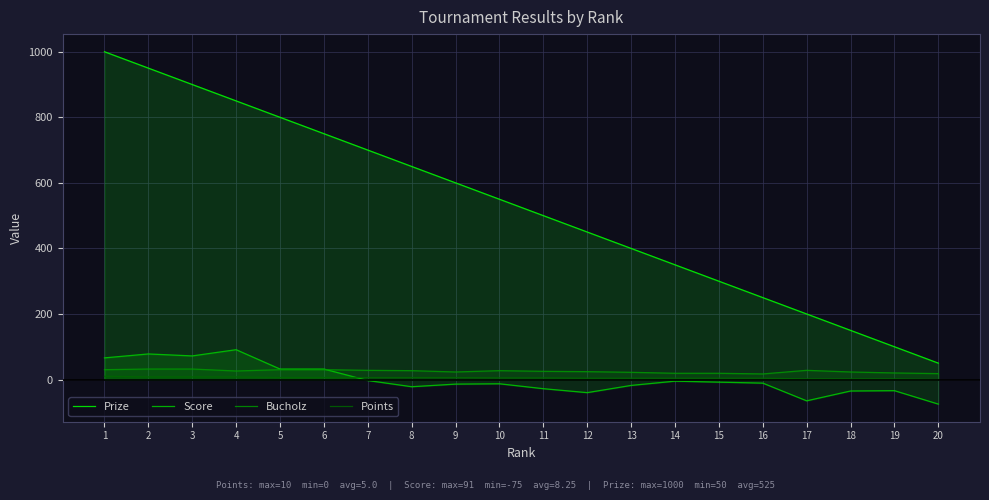

Which label corresponds to the smallest value in the chart?

20